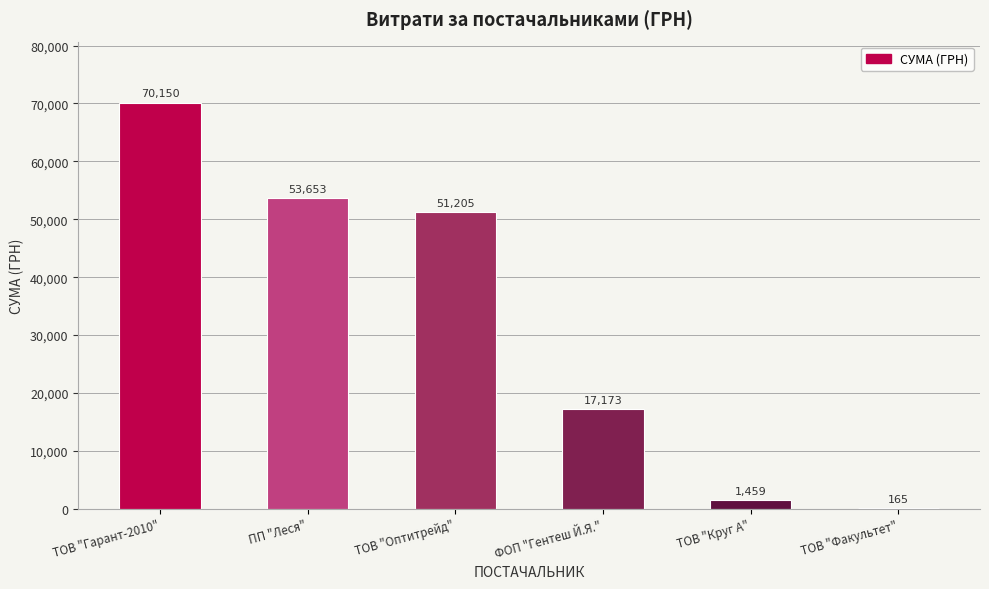

Is it true that the value at ФОП "Гентеш Й.Я." is 17172.5?

True